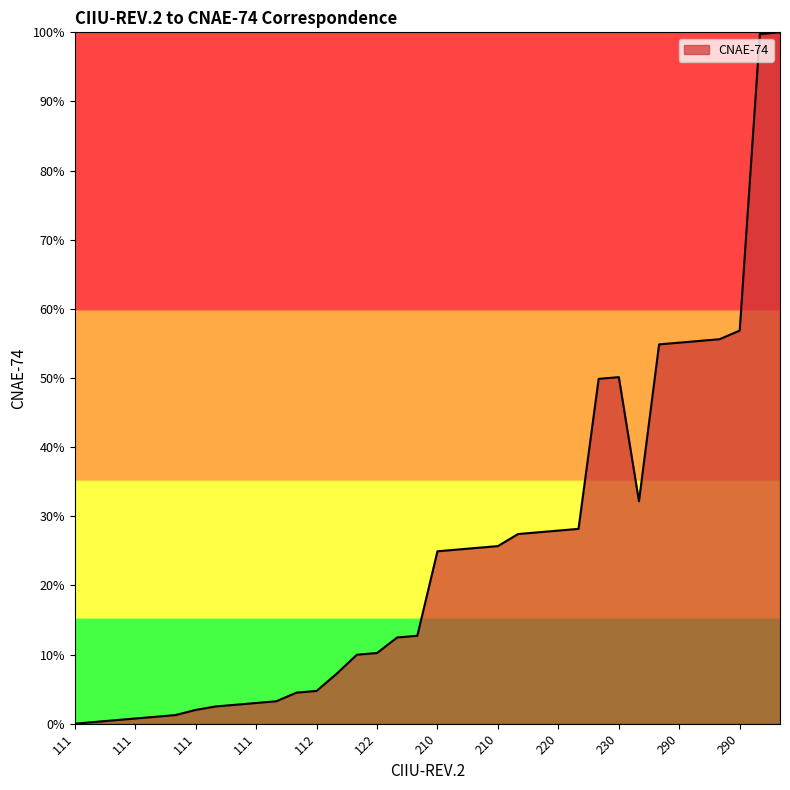

What is the greatest value displayed?

100.0